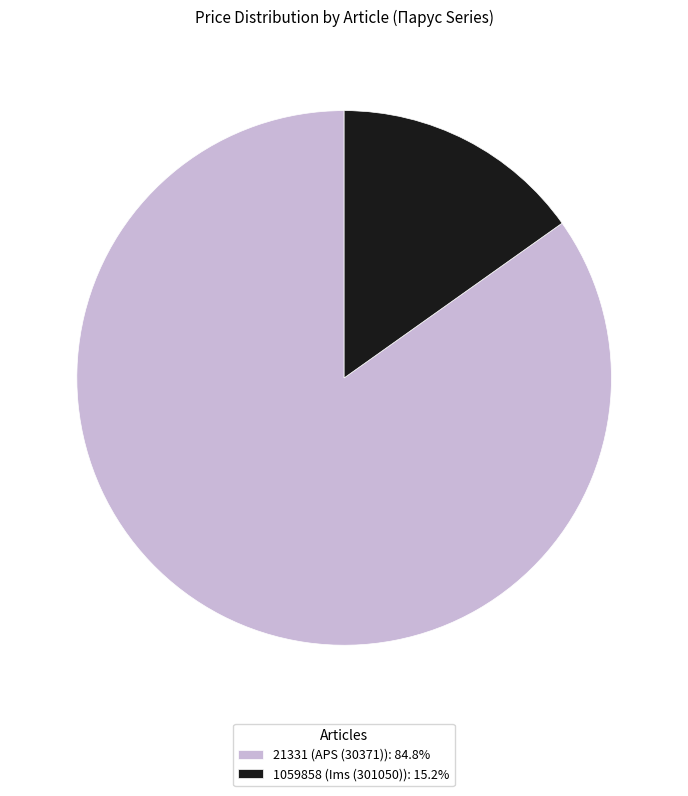

Between 1059858 and 21331, which is larger?

21331